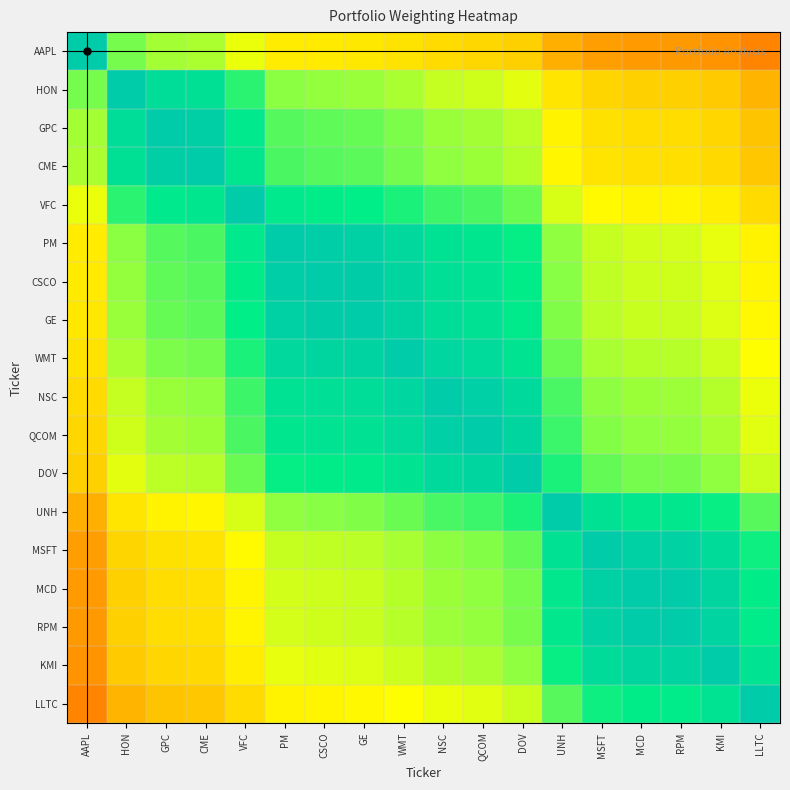

Reading left to right, what are all the values shown in this chart?

AAPL: AAPL=1.0	HON=0.7	GPC=0.7	CME=0.7	VFC=0.6	PM=0.5	CSCO=0.5	GE=0.5	WMT=0.5	NSC=0.5	QCOM=0.5	DOV=0.4	UNH=0.4	MSFT=0.3	MCD=0.3	RPM=0.3	KMI=0.3	LLTC=0.3
HON: AAPL=0.7	HON=1.0	GPC=0.9	CME=0.9	VFC=0.8	PM=0.7	CSCO=0.7	GE=0.7	WMT=0.7	NSC=0.6	QCOM=0.6	DOV=0.6	UNH=0.5	MSFT=0.5	MCD=0.4	RPM=0.4	KMI=0.4	LLTC=0.4
GPC: AAPL=0.7	HON=0.9	GPC=1.0	CME=1.0	VFC=0.9	PM=0.8	CSCO=0.8	GE=0.7	WMT=0.7	NSC=0.7	QCOM=0.7	DOV=0.7	UNH=0.5	MSFT=0.5	MCD=0.5	RPM=0.5	KMI=0.5	LLTC=0.4
CME: AAPL=0.7	HON=0.9	GPC=1.0	CME=1.0	VFC=0.9	PM=0.8	CSCO=0.8	GE=0.8	WMT=0.7	NSC=0.7	QCOM=0.7	DOV=0.7	UNH=0.5	MSFT=0.5	MCD=0.5	RPM=0.5	KMI=0.5	LLTC=0.4
VFC: AAPL=0.6	HON=0.8	GPC=0.9	CME=0.9	VFC=1.0	PM=0.9	CSCO=0.9	GE=0.9	WMT=0.8	NSC=0.8	QCOM=0.8	DOV=0.7	UNH=0.6	MSFT=0.6	MCD=0.5	RPM=0.5	KMI=0.5	LLTC=0.5
PM: AAPL=0.5	HON=0.7	GPC=0.8	CME=0.8	VFC=0.9	PM=1.0	CSCO=1.0	GE=1.0	WMT=0.9	NSC=0.9	QCOM=0.9	DOV=0.8	UNH=0.7	MSFT=0.6	MCD=0.6	RPM=0.6	KMI=0.6	LLTC=0.5
CSCO: AAPL=0.5	HON=0.7	GPC=0.8	CME=0.8	VFC=0.9	PM=1.0	CSCO=1.0	GE=1.0	WMT=1.0	NSC=0.9	QCOM=0.9	DOV=0.9	UNH=0.7	MSFT=0.6	MCD=0.6	RPM=0.6	KMI=0.6	LLTC=0.5
GE: AAPL=0.5	HON=0.7	GPC=0.7	CME=0.8	VFC=0.9	PM=1.0	CSCO=1.0	GE=1.0	WMT=1.0	NSC=0.9	QCOM=0.9	DOV=0.9	UNH=0.7	MSFT=0.7	MCD=0.6	RPM=0.6	KMI=0.6	LLTC=0.6
WMT: AAPL=0.5	HON=0.7	GPC=0.7	CME=0.7	VFC=0.8	PM=0.9	CSCO=1.0	GE=1.0	WMT=1.0	NSC=1.0	QCOM=0.9	DOV=0.9	UNH=0.7	MSFT=0.7	MCD=0.7	RPM=0.7	KMI=0.6	LLTC=0.6
NSC: AAPL=0.5	HON=0.6	GPC=0.7	CME=0.7	VFC=0.8	PM=0.9	CSCO=0.9	GE=0.9	WMT=1.0	NSC=1.0	QCOM=1.0	DOV=0.9	UNH=0.8	MSFT=0.7	MCD=0.7	RPM=0.7	KMI=0.7	LLTC=0.6
QCOM: AAPL=0.5	HON=0.6	GPC=0.7	CME=0.7	VFC=0.8	PM=0.9	CSCO=0.9	GE=0.9	WMT=0.9	NSC=1.0	QCOM=1.0	DOV=1.0	UNH=0.8	MSFT=0.7	MCD=0.7	RPM=0.7	KMI=0.7	LLTC=0.6
DOV: AAPL=0.4	HON=0.6	GPC=0.7	CME=0.7	VFC=0.7	PM=0.8	CSCO=0.9	GE=0.9	WMT=0.9	NSC=0.9	QCOM=1.0	DOV=1.0	UNH=0.8	MSFT=0.8	MCD=0.7	RPM=0.7	KMI=0.7	LLTC=0.6
UNH: AAPL=0.4	HON=0.5	GPC=0.5	CME=0.5	VFC=0.6	PM=0.7	CSCO=0.7	GE=0.7	WMT=0.7	NSC=0.8	QCOM=0.8	DOV=0.8	UNH=1.0	MSFT=0.9	MCD=0.9	RPM=0.9	KMI=0.8	LLTC=0.8
MSFT: AAPL=0.3	HON=0.5	GPC=0.5	CME=0.5	VFC=0.6	PM=0.6	CSCO=0.6	GE=0.7	WMT=0.7	NSC=0.7	QCOM=0.7	DOV=0.8	UNH=0.9	MSFT=1.0	MCD=1.0	RPM=1.0	KMI=0.9	LLTC=0.8
MCD: AAPL=0.3	HON=0.4	GPC=0.5	CME=0.5	VFC=0.5	PM=0.6	CSCO=0.6	GE=0.6	WMT=0.7	NSC=0.7	QCOM=0.7	DOV=0.7	UNH=0.9	MSFT=1.0	MCD=1.0	RPM=1.0	KMI=1.0	LLTC=0.9
RPM: AAPL=0.3	HON=0.4	GPC=0.5	CME=0.5	VFC=0.5	PM=0.6	CSCO=0.6	GE=0.6	WMT=0.7	NSC=0.7	QCOM=0.7	DOV=0.7	UNH=0.9	MSFT=1.0	MCD=1.0	RPM=1.0	KMI=1.0	LLTC=0.9
KMI: AAPL=0.3	HON=0.4	GPC=0.5	CME=0.5	VFC=0.5	PM=0.6	CSCO=0.6	GE=0.6	WMT=0.6	NSC=0.7	QCOM=0.7	DOV=0.7	UNH=0.8	MSFT=0.9	MCD=1.0	RPM=1.0	KMI=1.0	LLTC=0.9
LLTC: AAPL=0.3	HON=0.4	GPC=0.4	CME=0.4	VFC=0.5	PM=0.5	CSCO=0.5	GE=0.6	WMT=0.6	NSC=0.6	QCOM=0.6	DOV=0.6	UNH=0.8	MSFT=0.8	MCD=0.9	RPM=0.9	KMI=0.9	LLTC=1.0